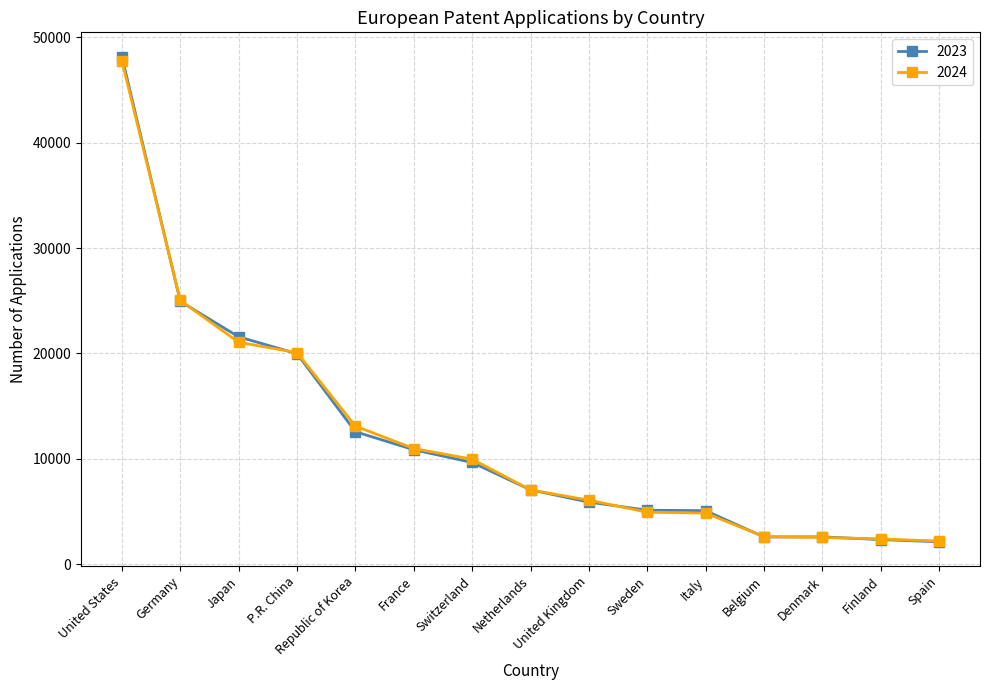

Which category has the highest value in the 2024 series?

United States